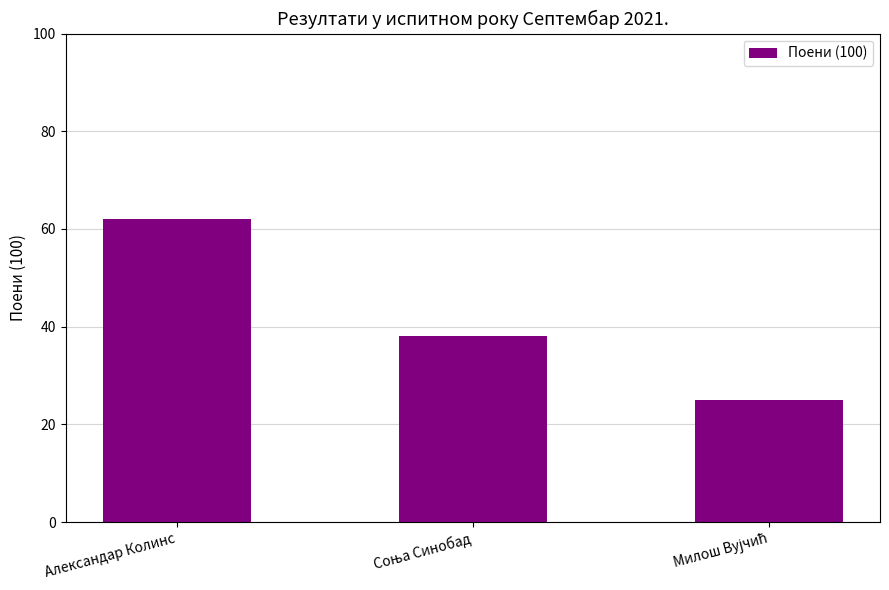

What is the value of the 2nd bar from the left?

38